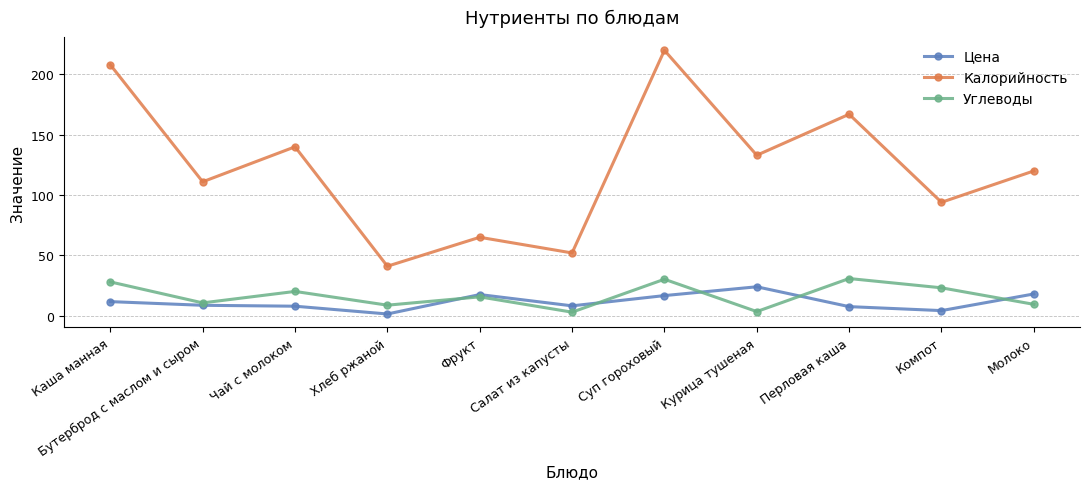

What is the label of the 7th point from the right?

Фрукт